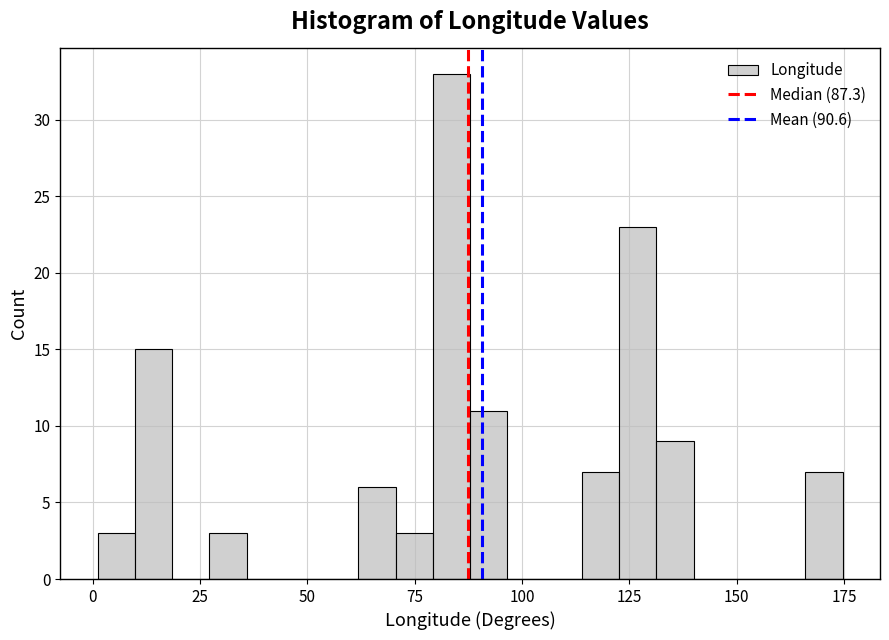

Around what value on the x-axis is the tallest bar? Give the approximate position of its centre, as read against the axis.

85